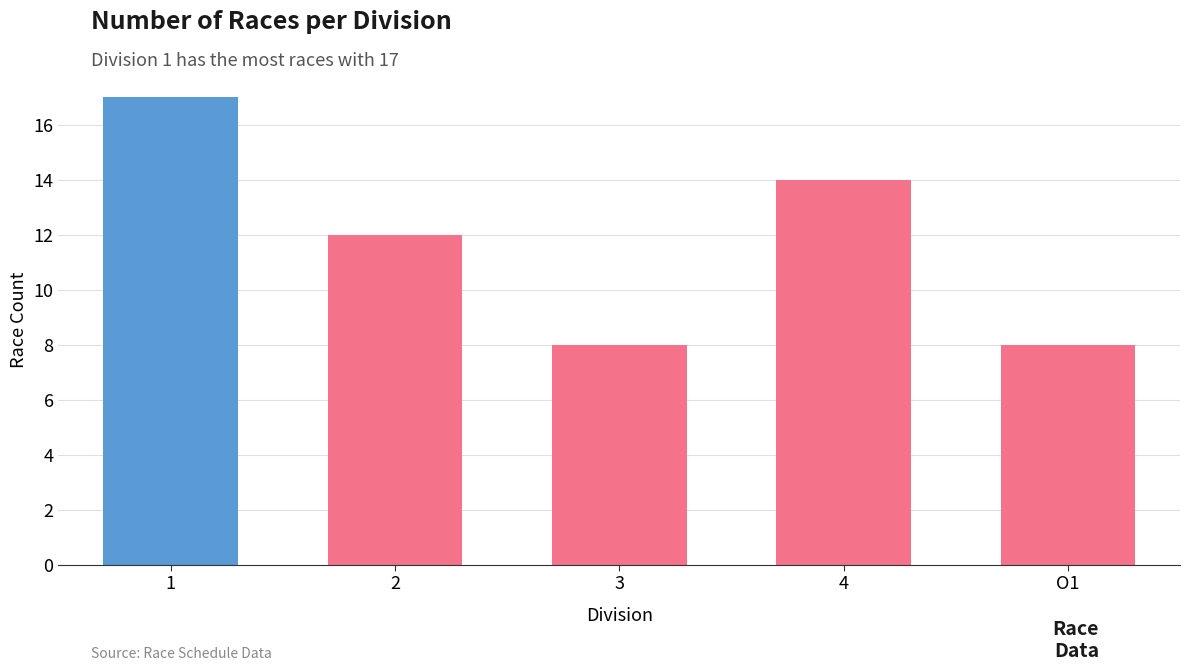

Where is the data nearest to the value 12?

2